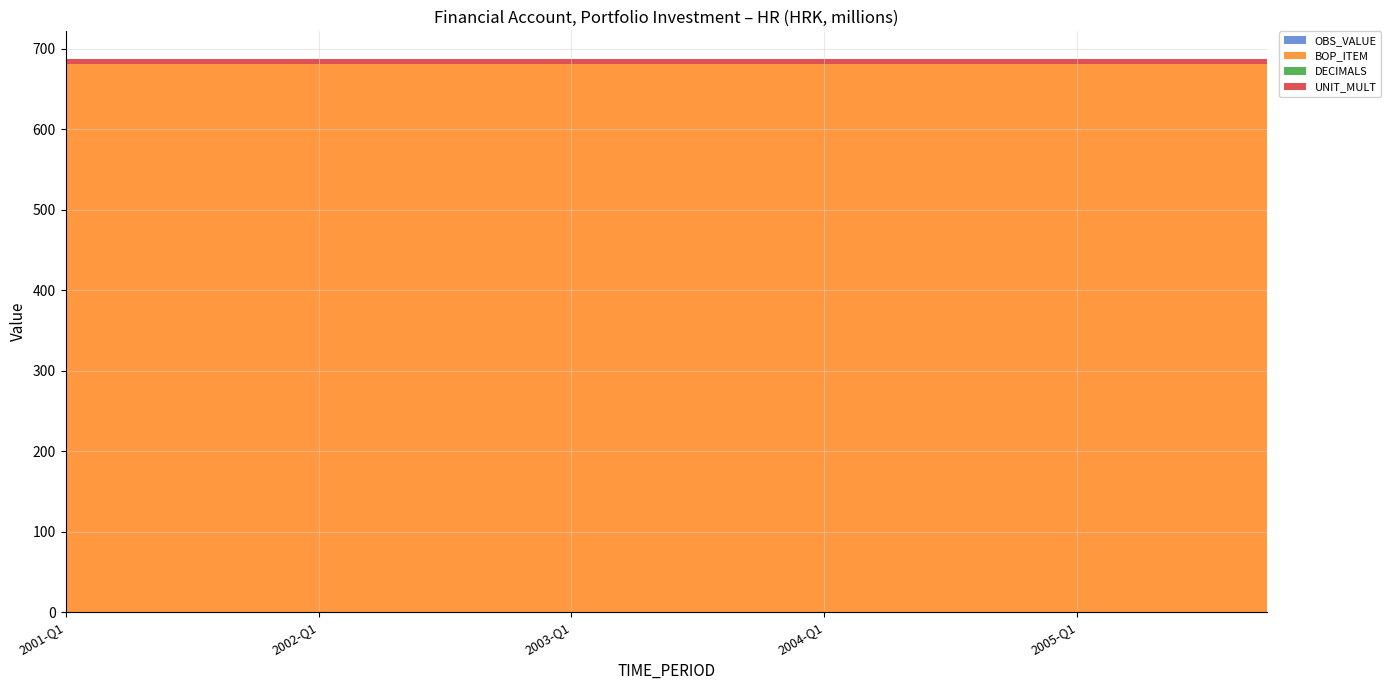

Reading left to right, what are all the values shown in this chart?

OBS_VALUE: 0	0	0	0	0	0	0	0	0	0	0	0	0	0	0	0	0	0	0	0
BOP_ITEM: 681	681	681	681	681	681	681	681	681	681	681	681	681	681	681	681	681	681	681	681
DECIMALS: 0	0	0	0	0	0	0	0	0	0	0	0	0	0	0	0	0	0	0	0
UNIT_MULT: 6	6	6	6	6	6	6	6	6	6	6	6	6	6	6	6	6	6	6	6